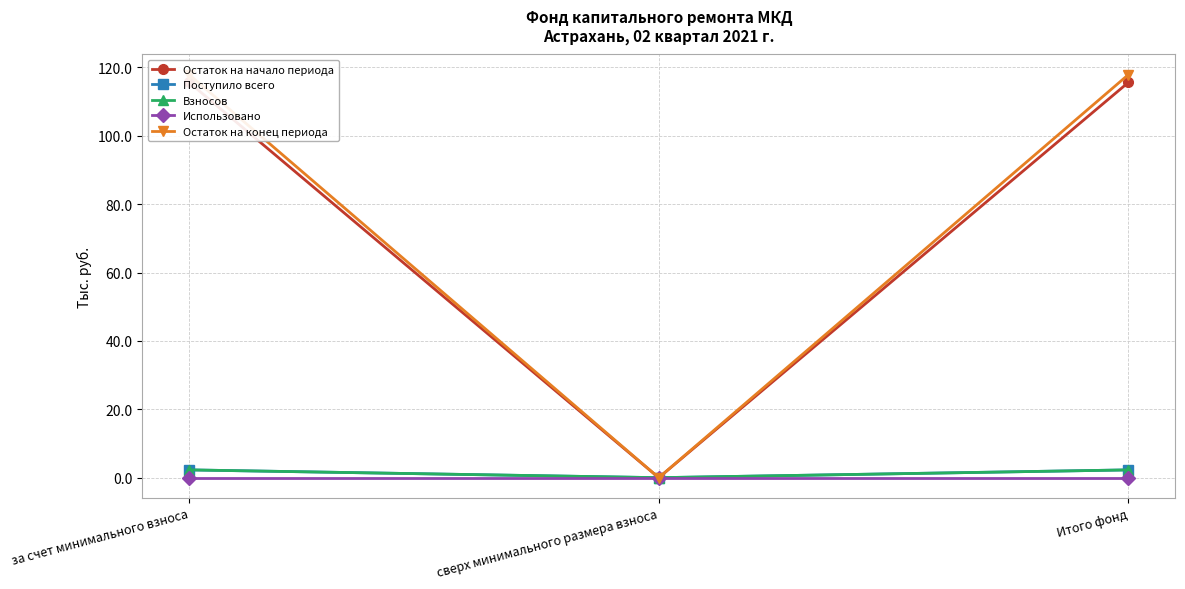

How many lines are shown in the chart?

5